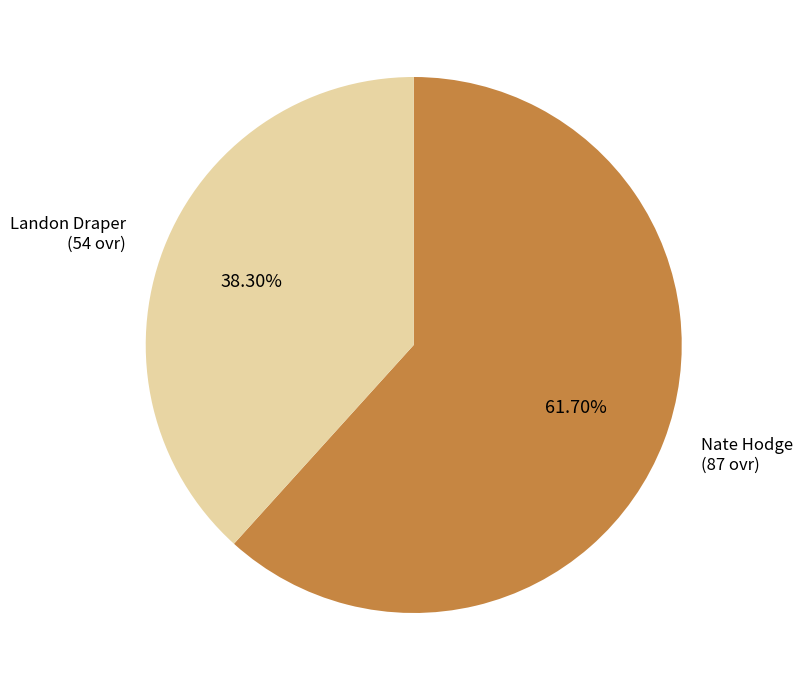

To the nearest percent, what is the combined percentage of Nate Hodge and Landon Draper?

100%